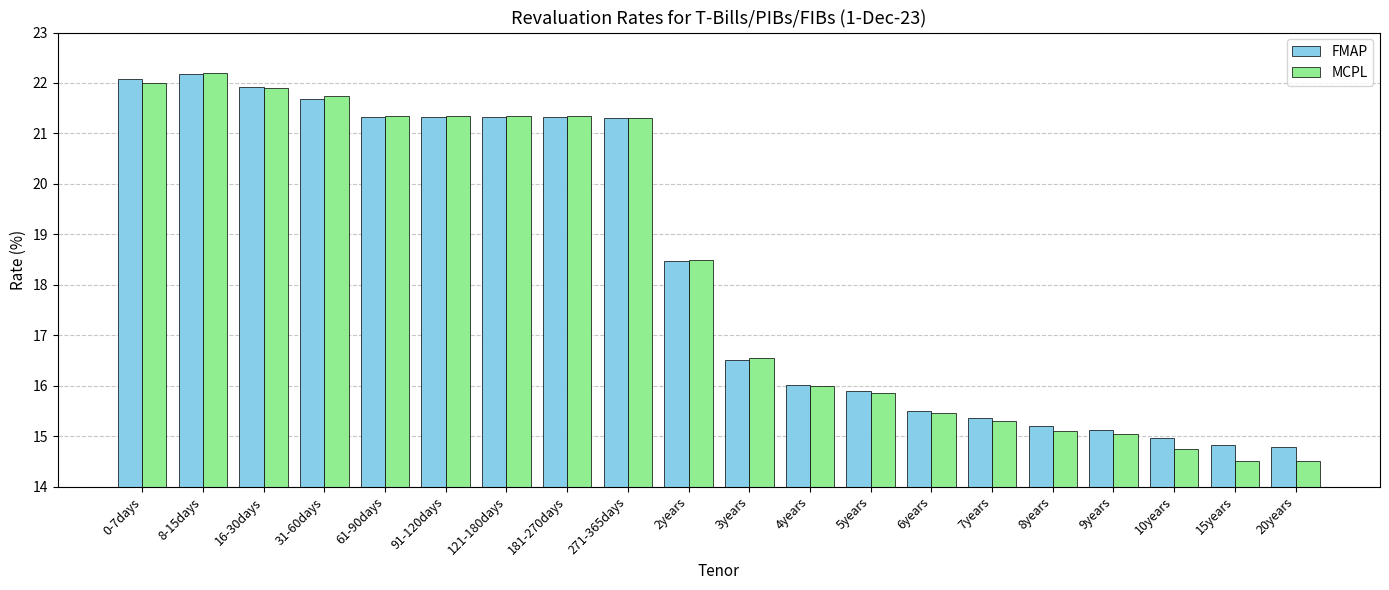

Is the value of MCPL at 6years greater than the value of FMAP at 7years?

Yes